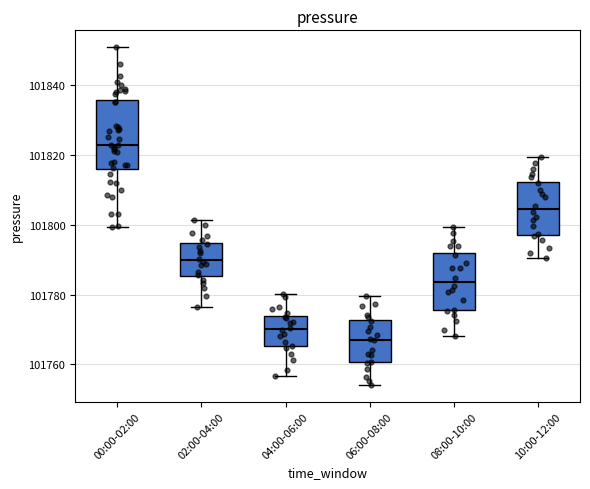

Reading left to right, transcribe this box plot: for each box, give where its median line is, the range the box spans, and where its two whiskers end, as read against the y-axis. The values are not printed on the chart, so give them approximately, as read against the axis.

00:00-02:00: median 101822, box 101816 to 101836, whiskers 101800 to 101850
02:00-04:00: median 101790, box 101786 to 101794, whiskers 101776 to 101802
04:00-06:00: median 101770, box 101766 to 101774, whiskers 101756 to 101780
06:00-08:00: median 101768, box 101760 to 101772, whiskers 101754 to 101780
08:00-10:00: median 101784, box 101776 to 101792, whiskers 101768 to 101800
10:00-12:00: median 101804, box 101798 to 101812, whiskers 101790 to 101820